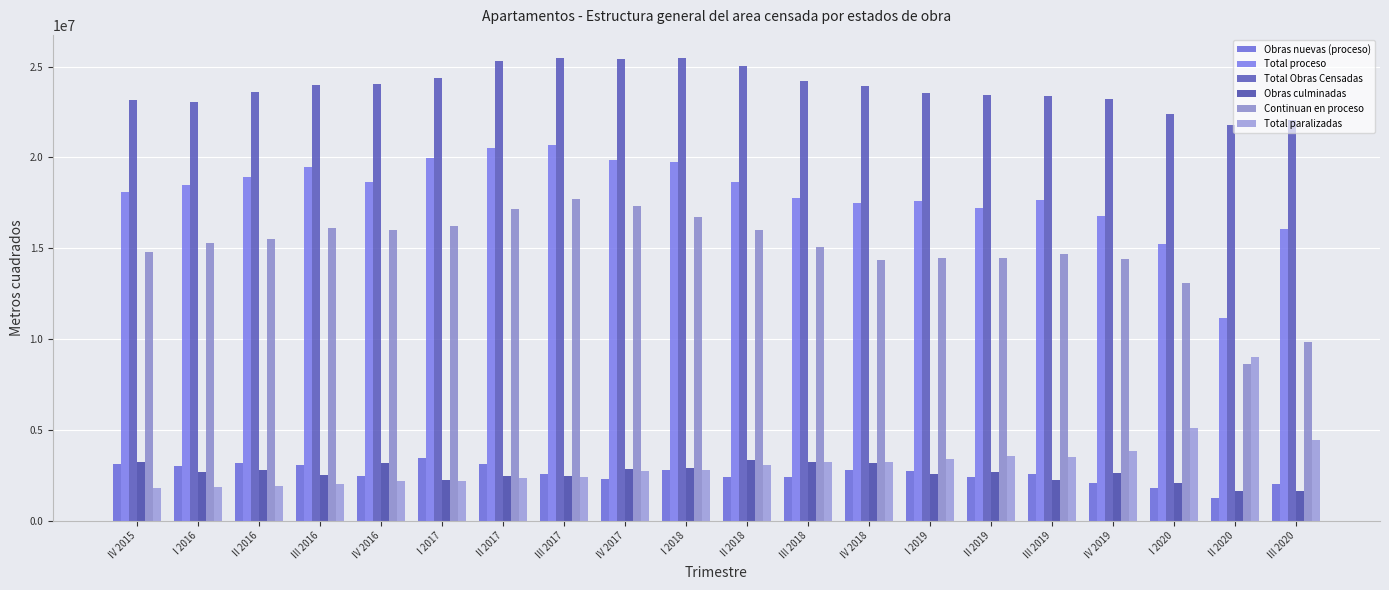

What position from the right is IV 2018?

8